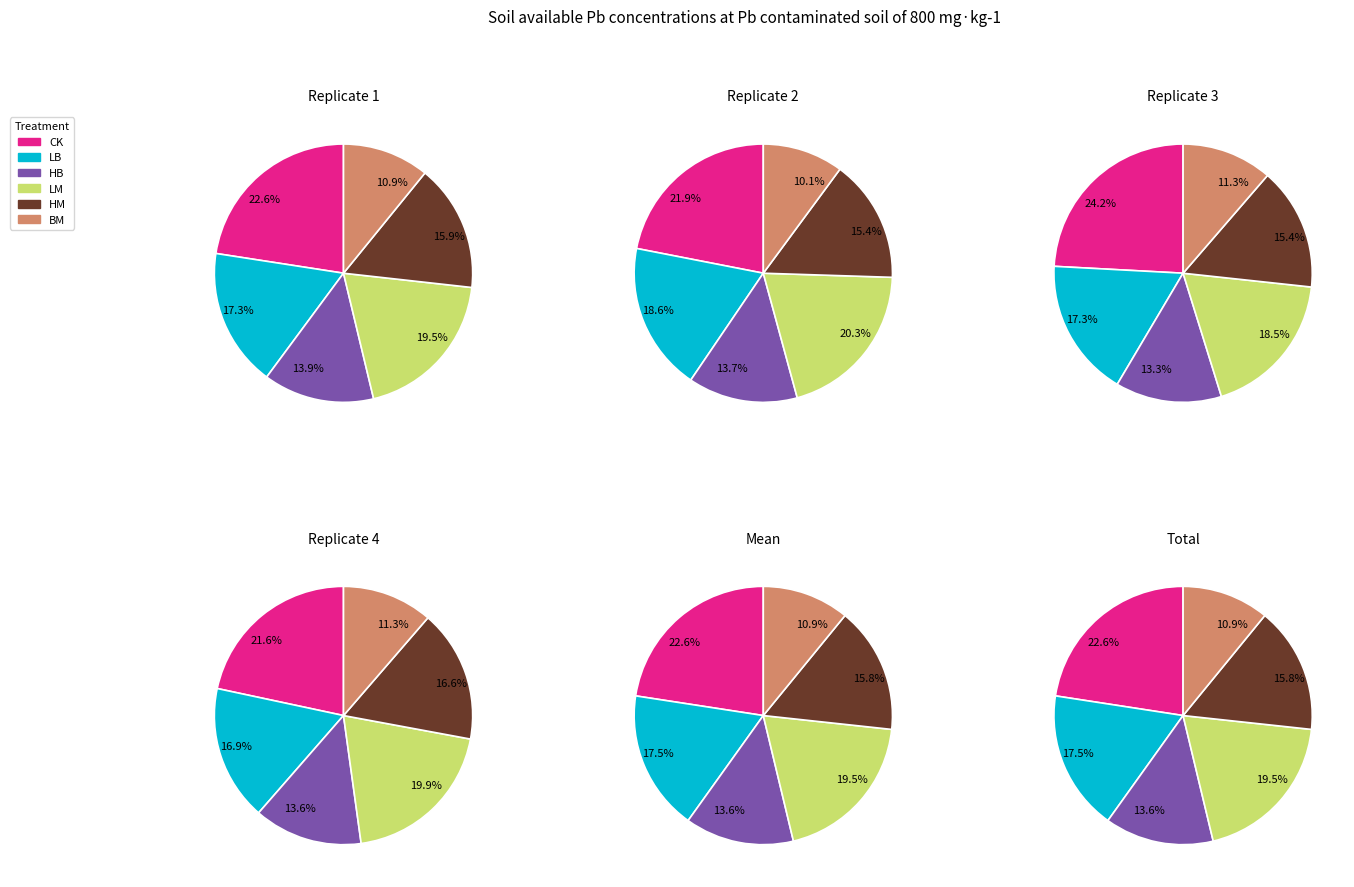

True or false: 3 accounts for 16% of the total.

False